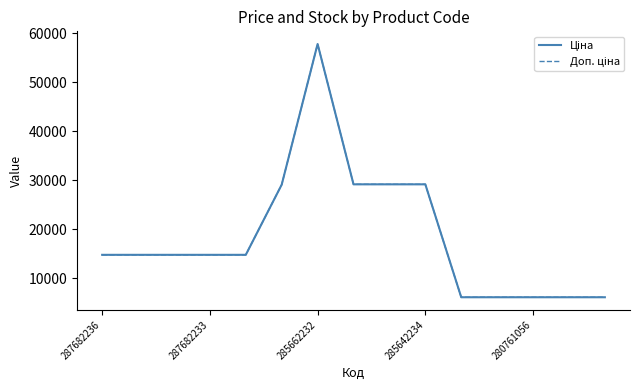

Does the chart display data point markers on the line(s)?

No